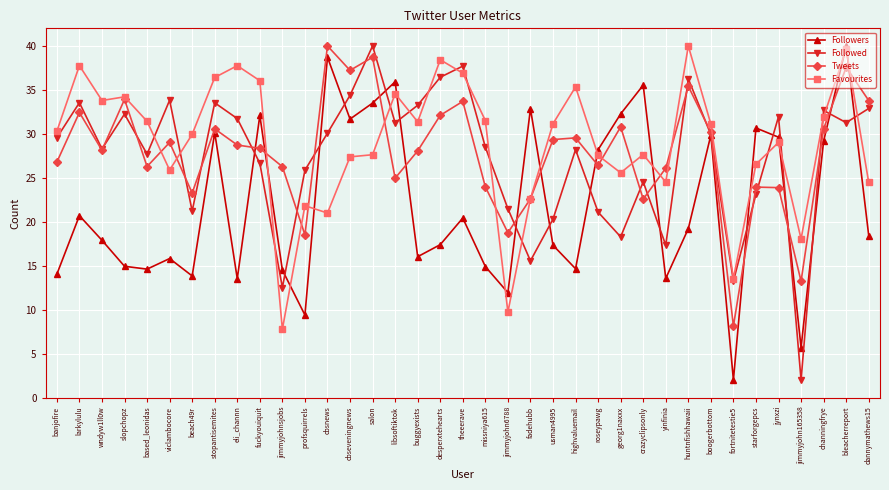

What is the label of the 31st point from the left?

fortnitetestie5